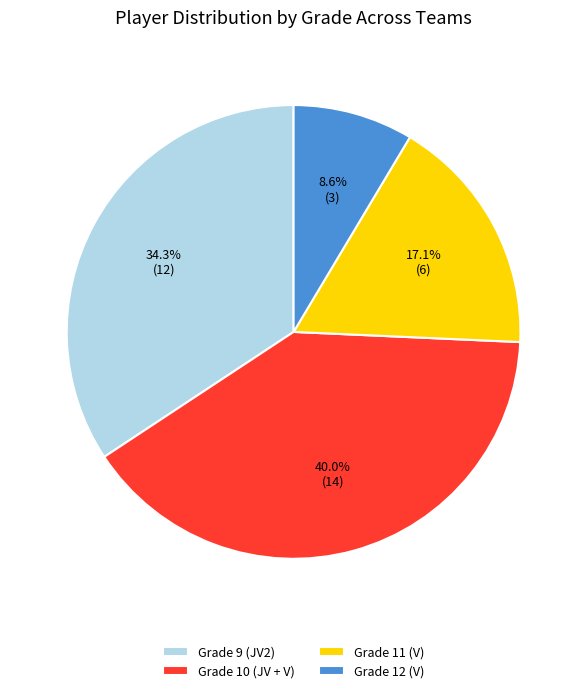

What is the smallest slice in the pie chart?

Grade 12 (V)